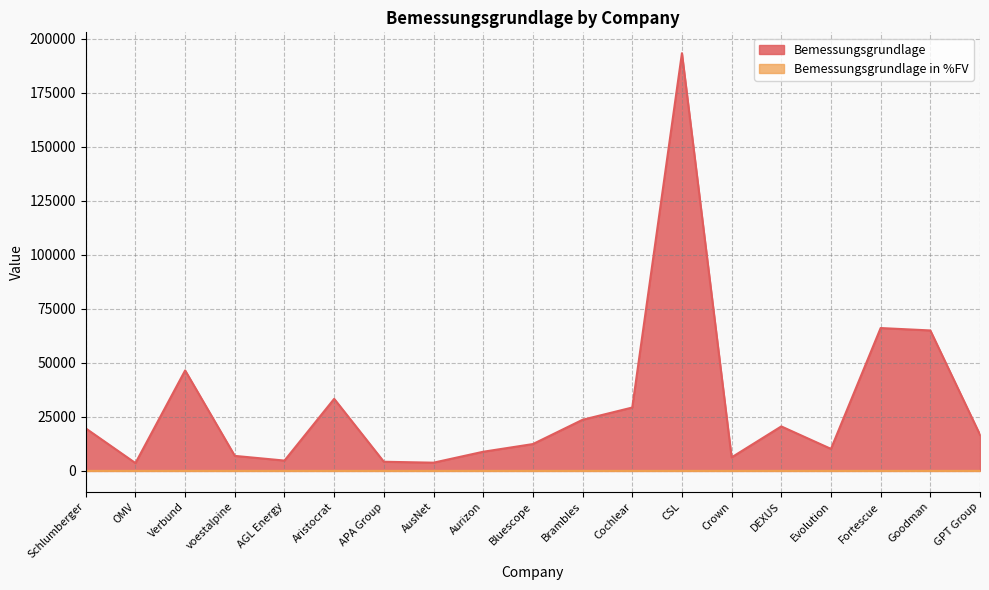

In Bemessungsgrundlage in %FV, how many points are lower than both neighbors (excluding endpoints)?

5